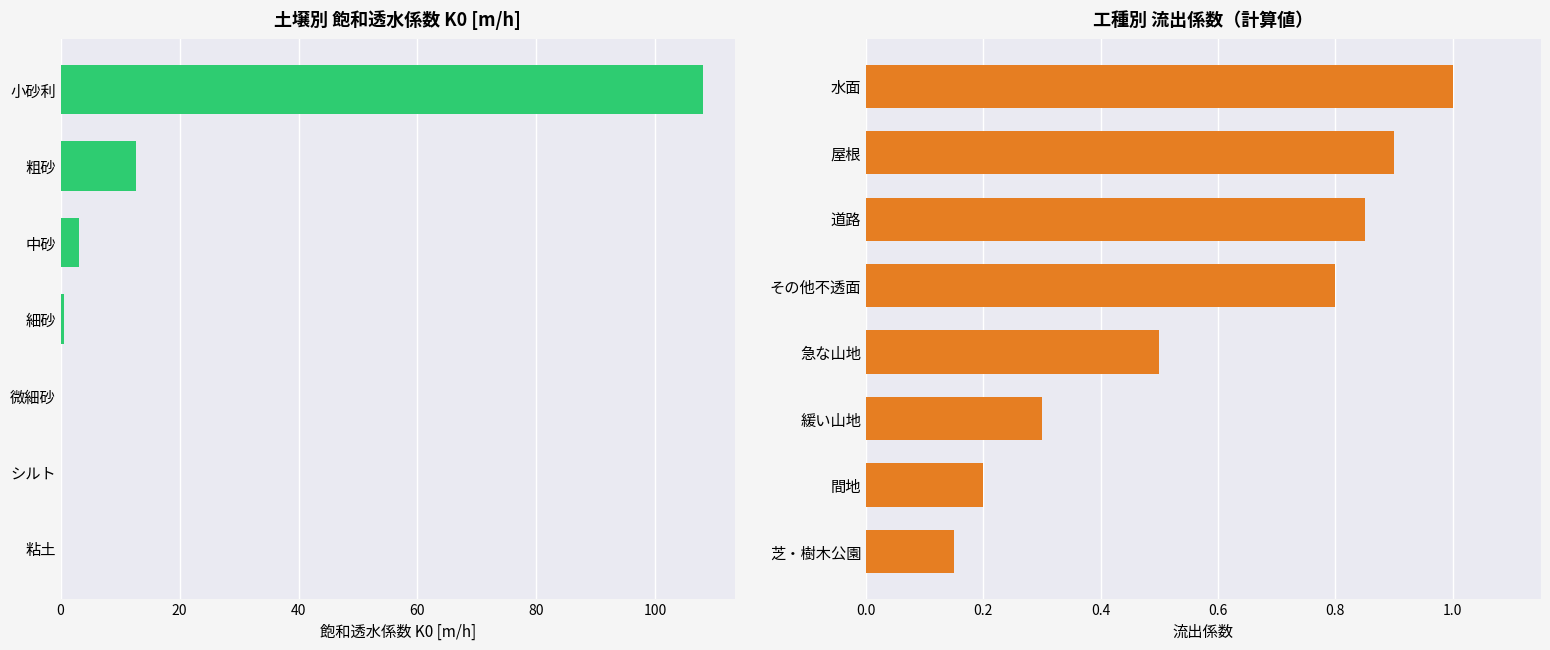

How many series are shown in this chart?

1